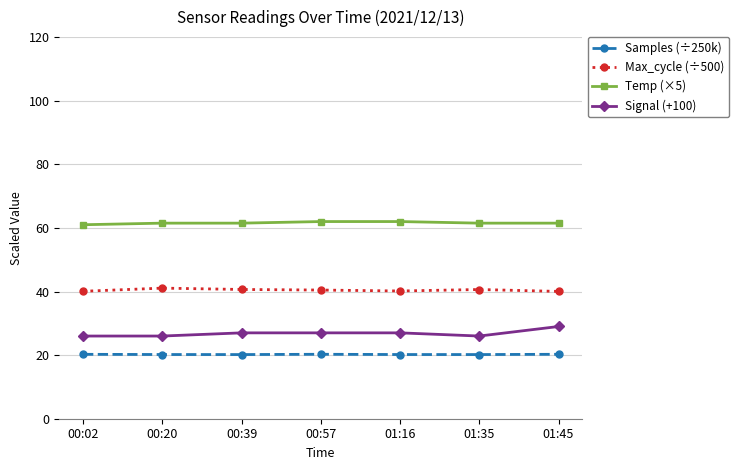

Rank the series at 01:16 from lowest to highest value.

Samples (÷250k), Signal (+100), Max_cycle (÷500), Temp (×5)